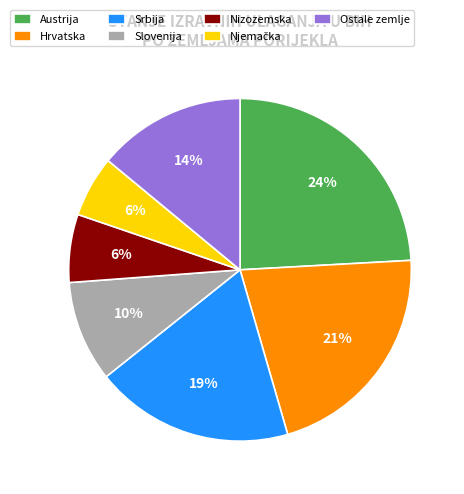

Between Srbija and Austrija, which is larger?

Austrija